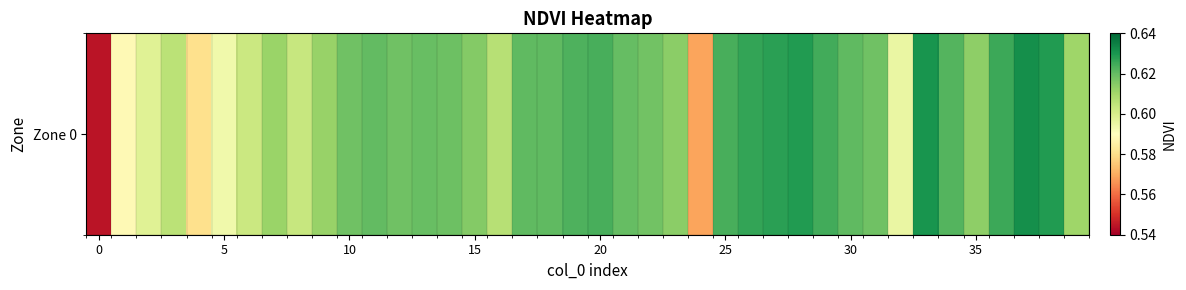

What is the average value?

0.6